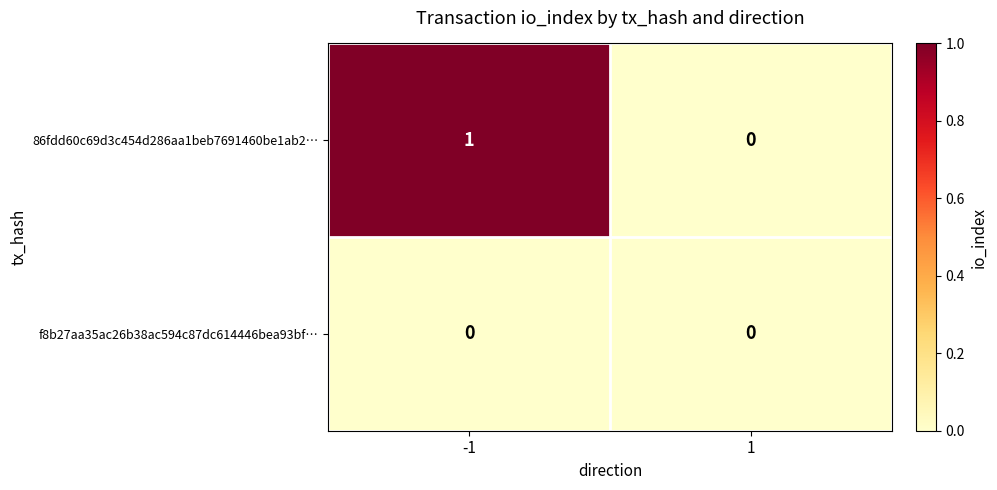

At which category is the sum across all series the highest?

-1